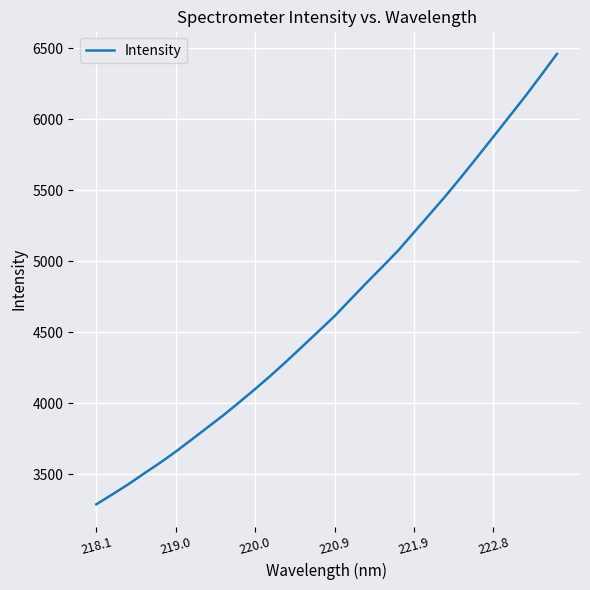

What is the difference between the maximum and minimum values?

3171.5